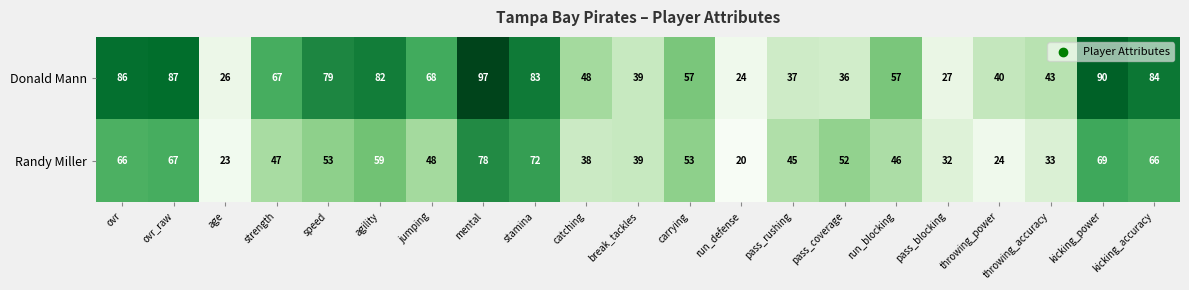

What is the spread (max minus min) of values at throwing_power?

16